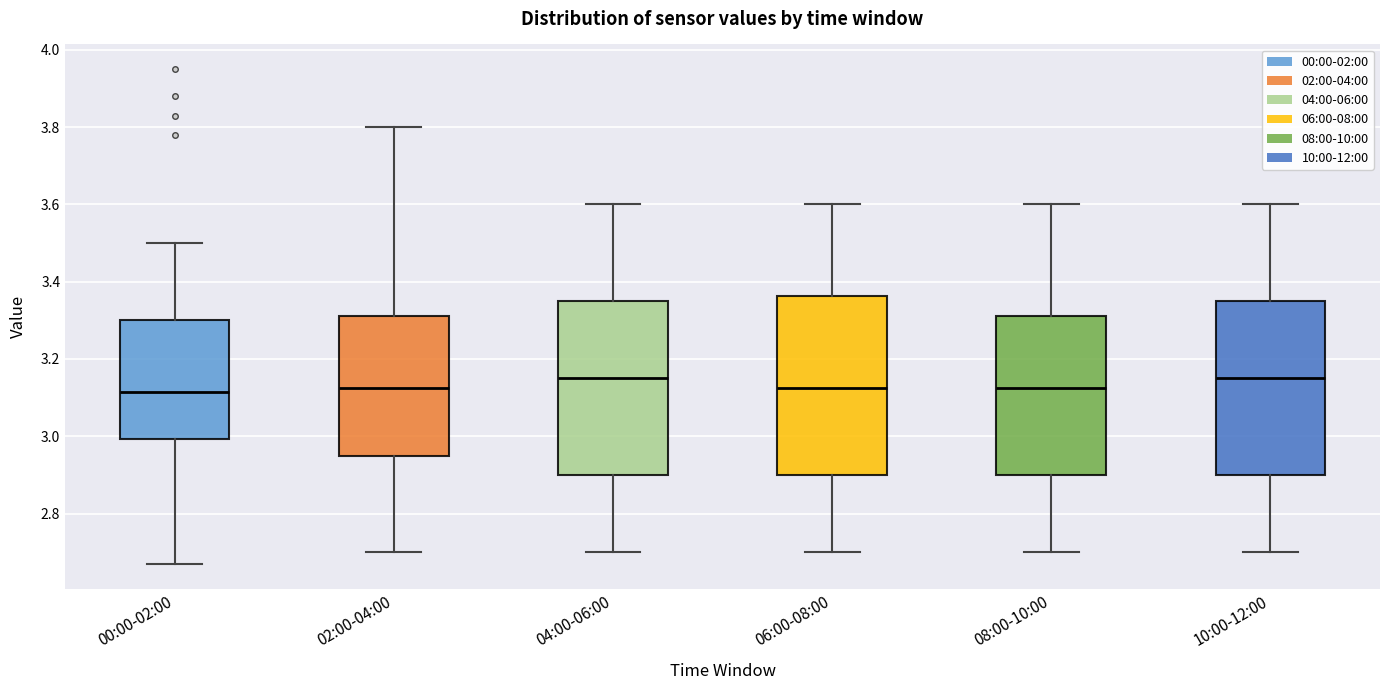

Reading left to right, read every box against the y-axis: the position of its median line, the range the box covers, and the ends of its whiskers. The values are not printed on the chart, so give them approximately, as read against the axis.

00:00-02:00: median 3.12, box 3.00 to 3.30, whiskers 2.68 to 3.50
02:00-04:00: median 3.12, box 2.96 to 3.32, whiskers 2.70 to 3.80
04:00-06:00: median 3.16, box 2.90 to 3.36, whiskers 2.70 to 3.60
06:00-08:00: median 3.12, box 2.90 to 3.36, whiskers 2.70 to 3.60
08:00-10:00: median 3.12, box 2.90 to 3.32, whiskers 2.70 to 3.60
10:00-12:00: median 3.16, box 2.90 to 3.36, whiskers 2.70 to 3.60